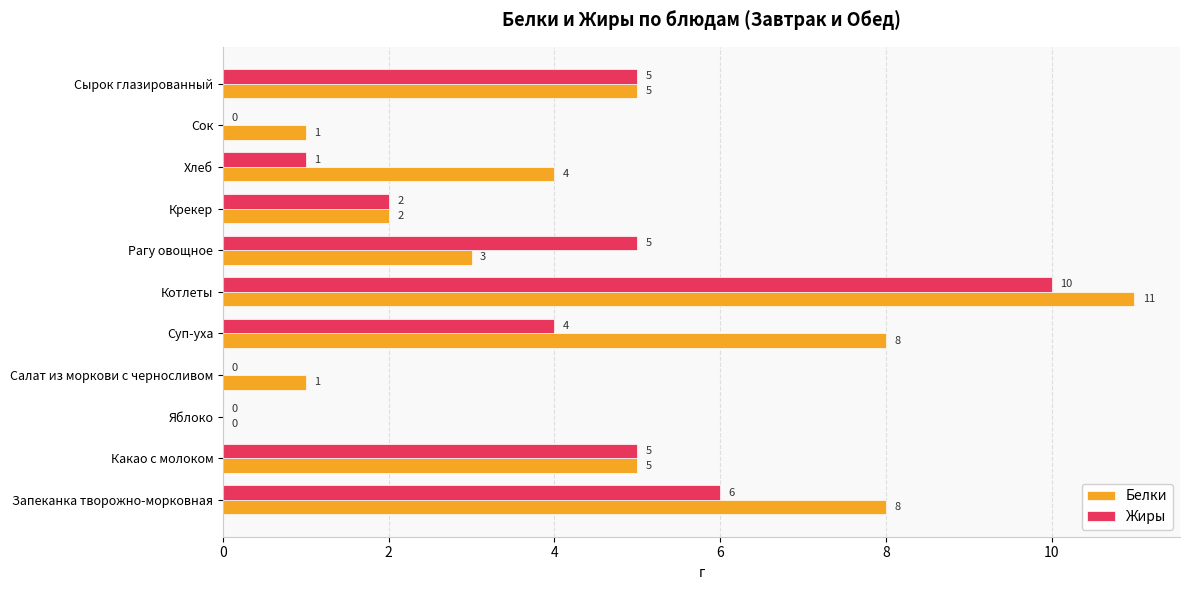

What is the sum of all Жиры values?

38